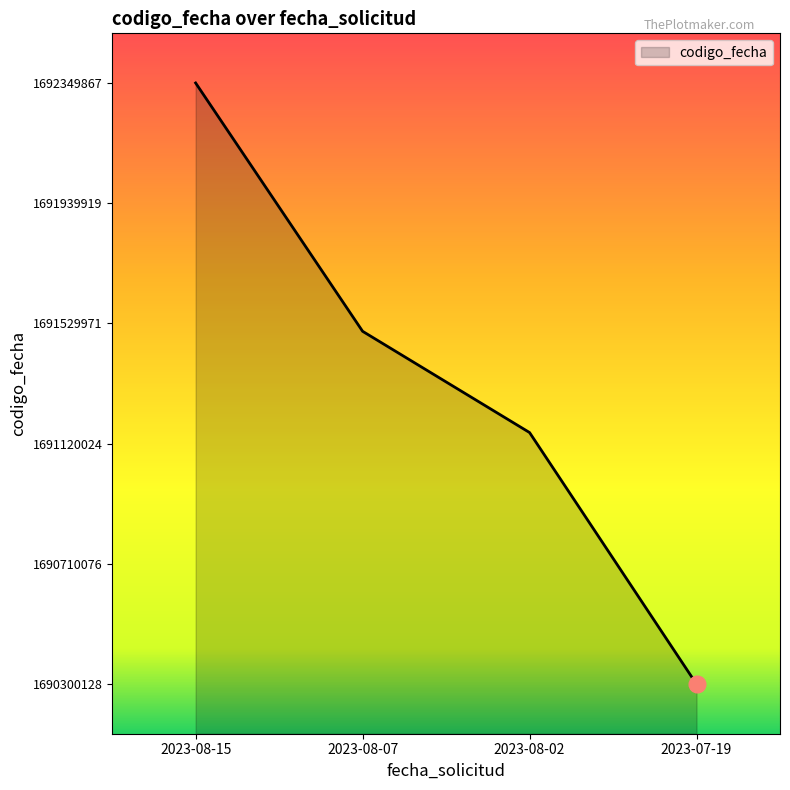

What is the difference between the maximum and minimum values?

2049739